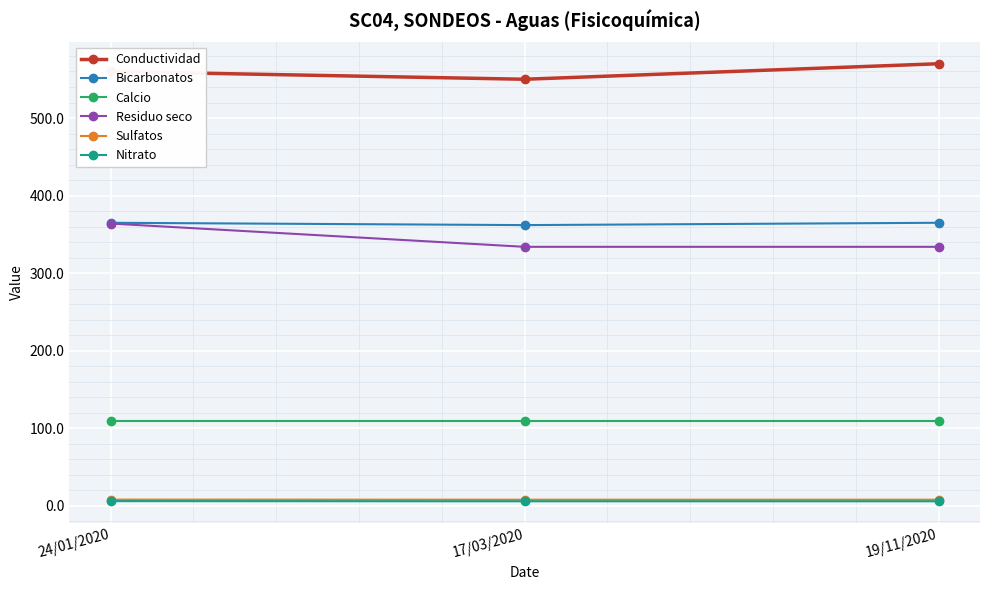

Which category has the highest value in the Residuo seco series?

24/01/2020